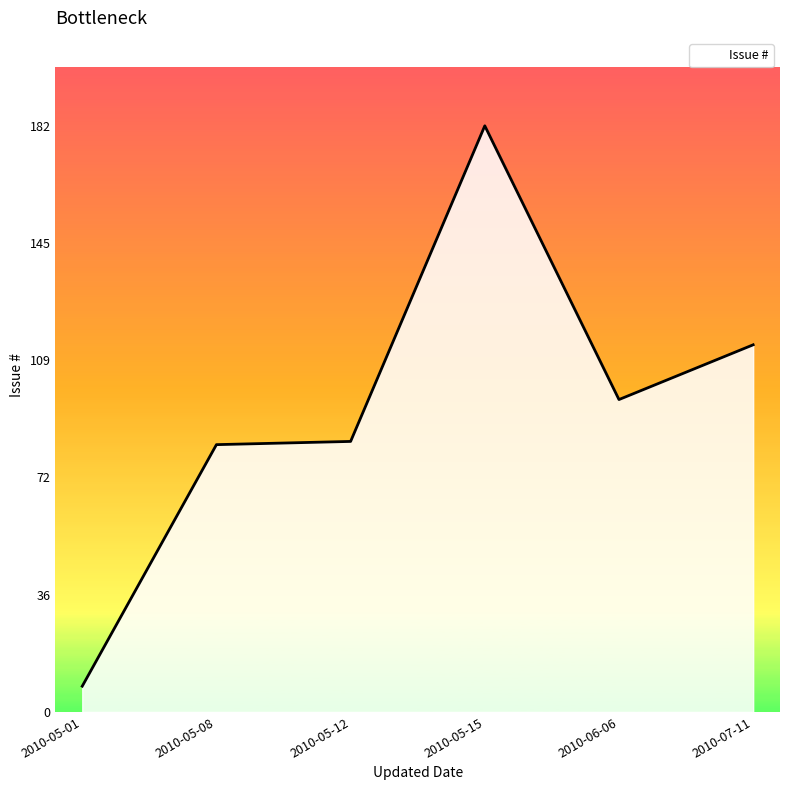

True or false: the data shows 172 at 2010-06-06.

False